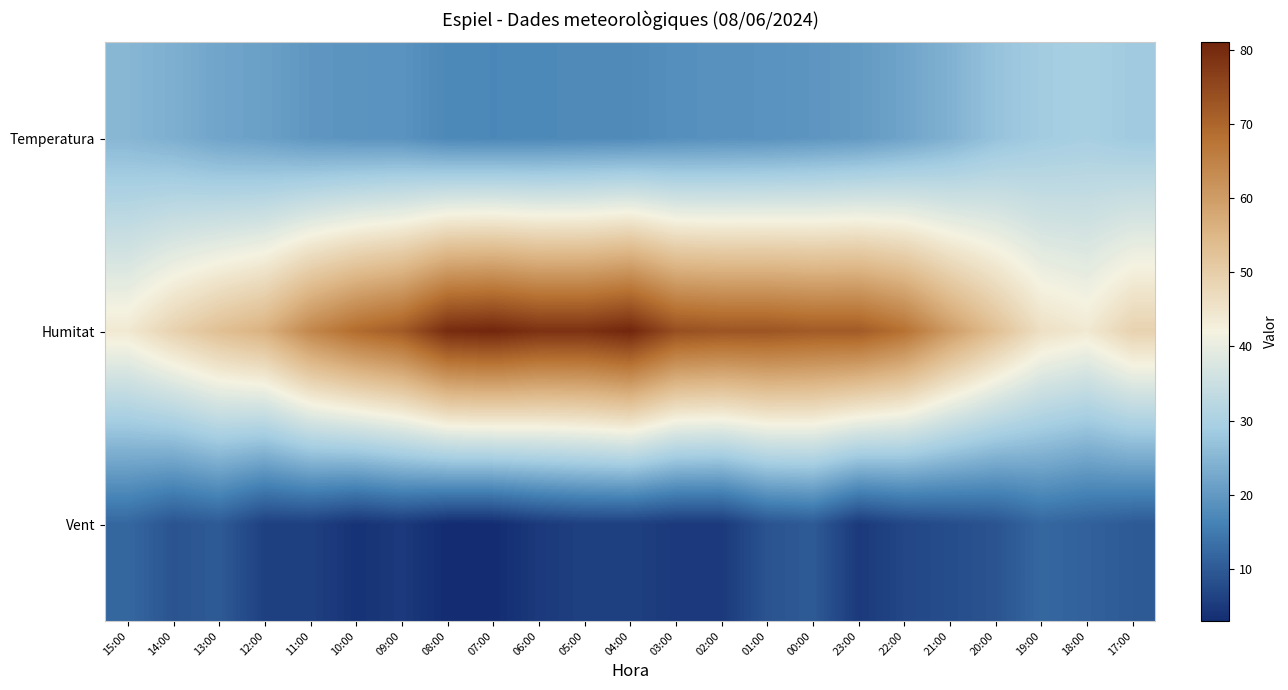

Which series has the largest total across all categories?

Humitat